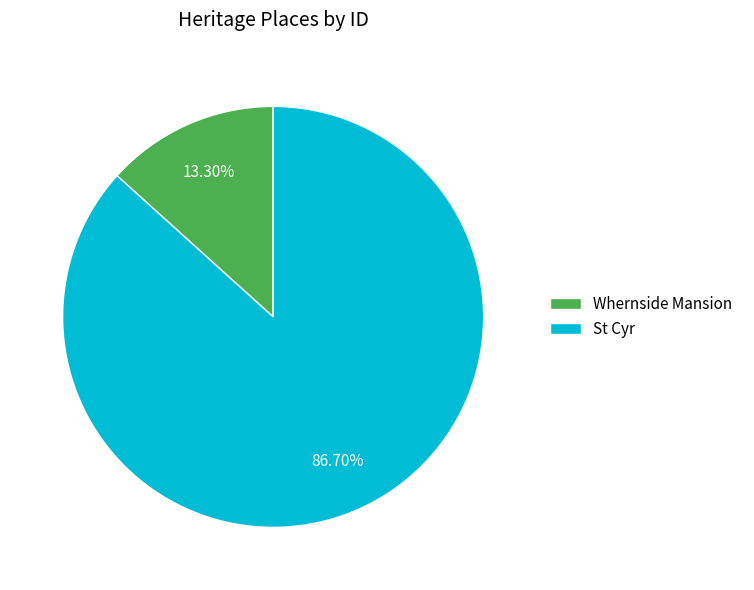

Which category accounts for the majority?

St Cyr